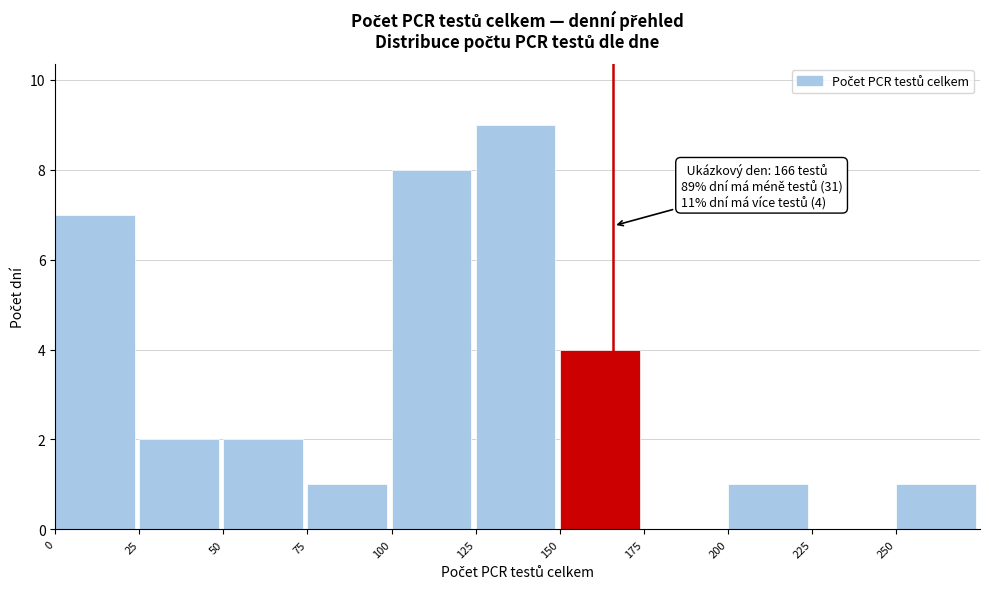

Over which range of the x-axis is the bar tallest?

125 to 150